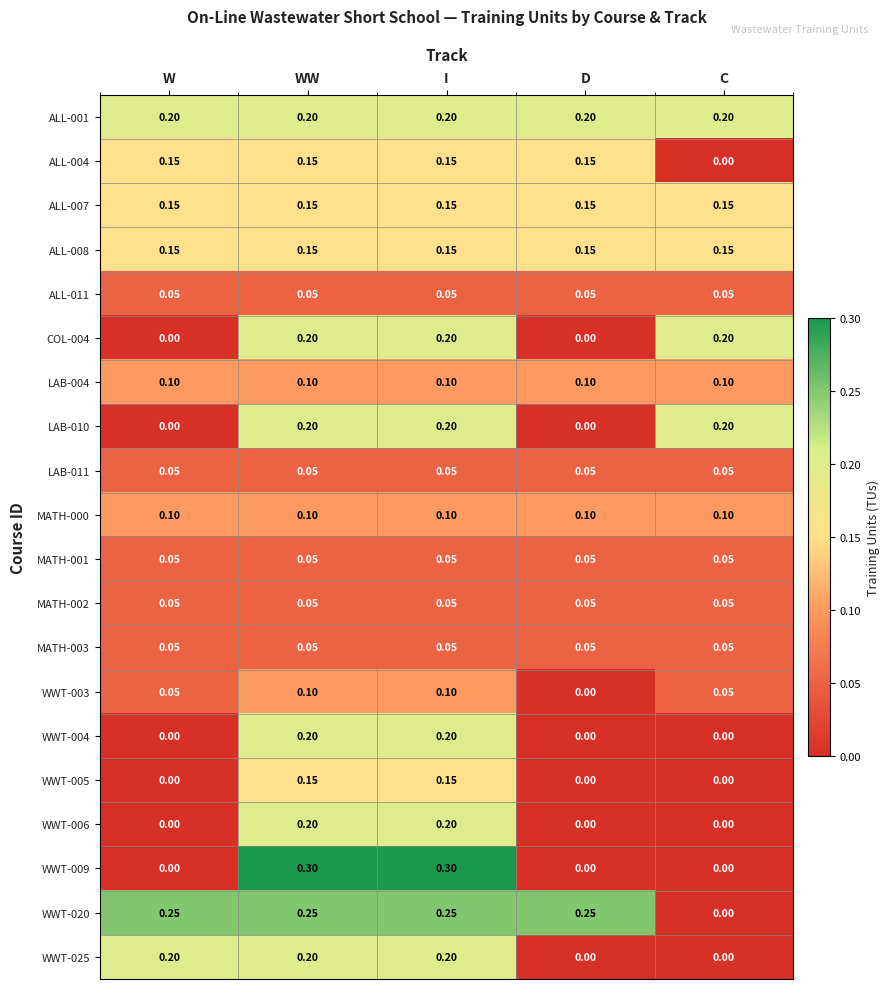

Is the value of WWT-020 at C greater than the value of MATH-001 at W?

No